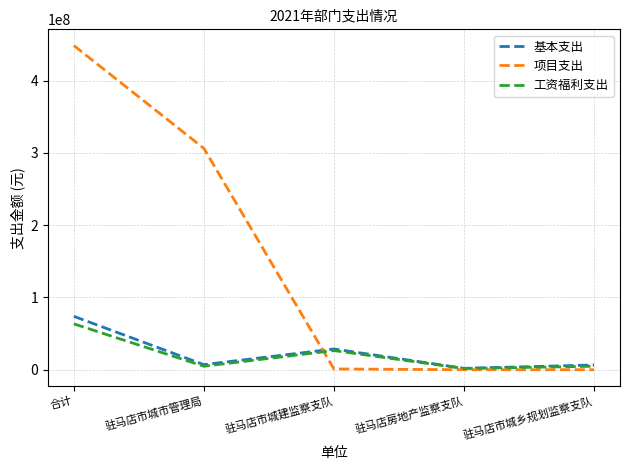

Between 驻马店市城市管理局 and 驻马店房地产监察支队, which series saw the biggest shift?

项目支出